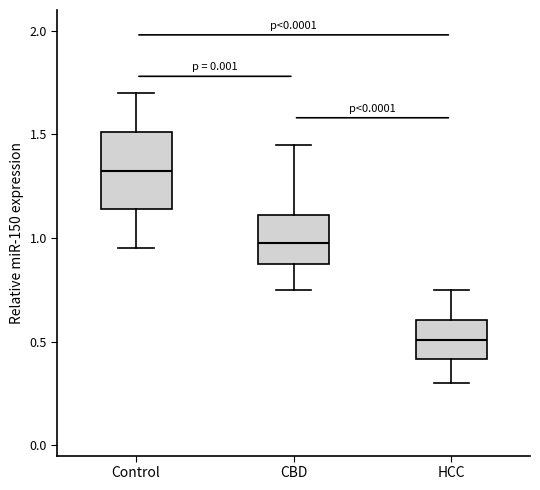

Which box has the highest median line?

Control